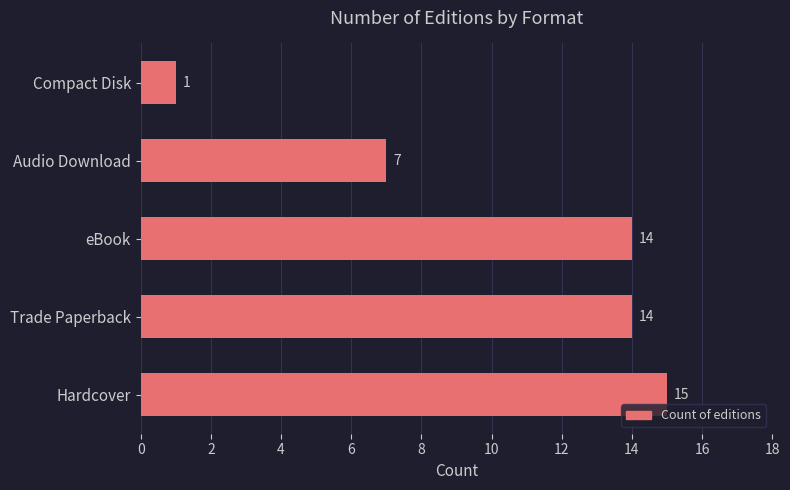

Is it true that the value at Audio Download is 7?

True